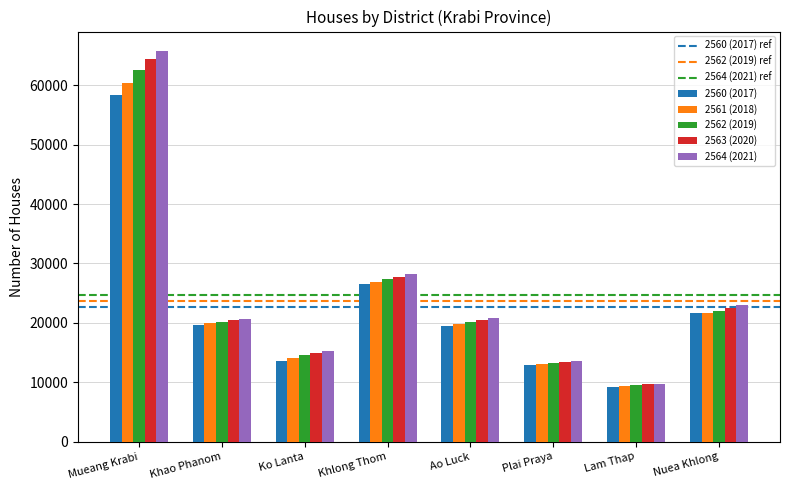

What is the difference between the maximum and minimum values in the 2564 (2021) series?

55980